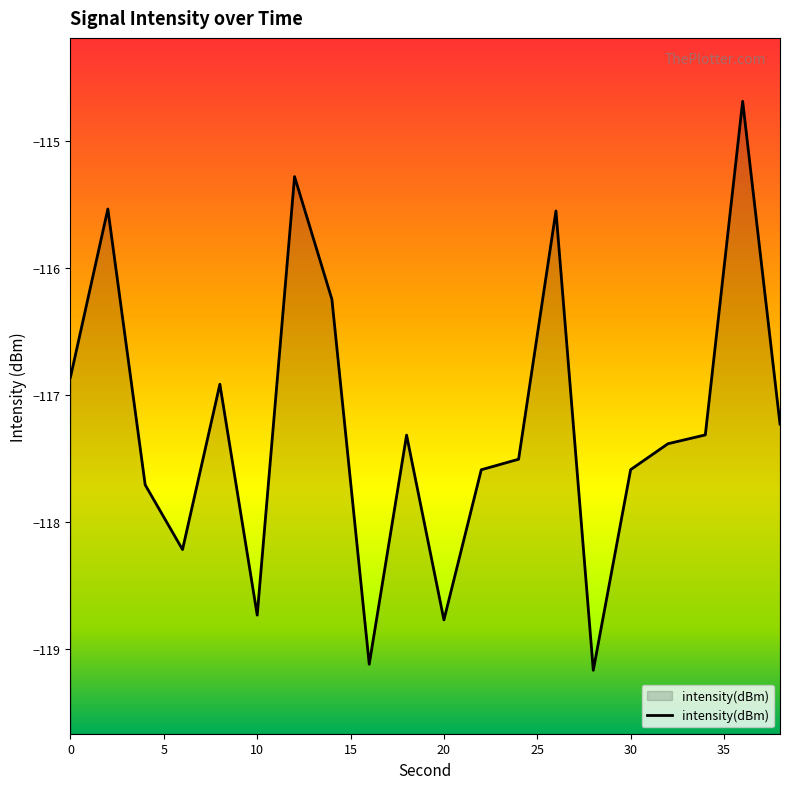

True or false: there are more than 2 points higher than both neighbors.

True